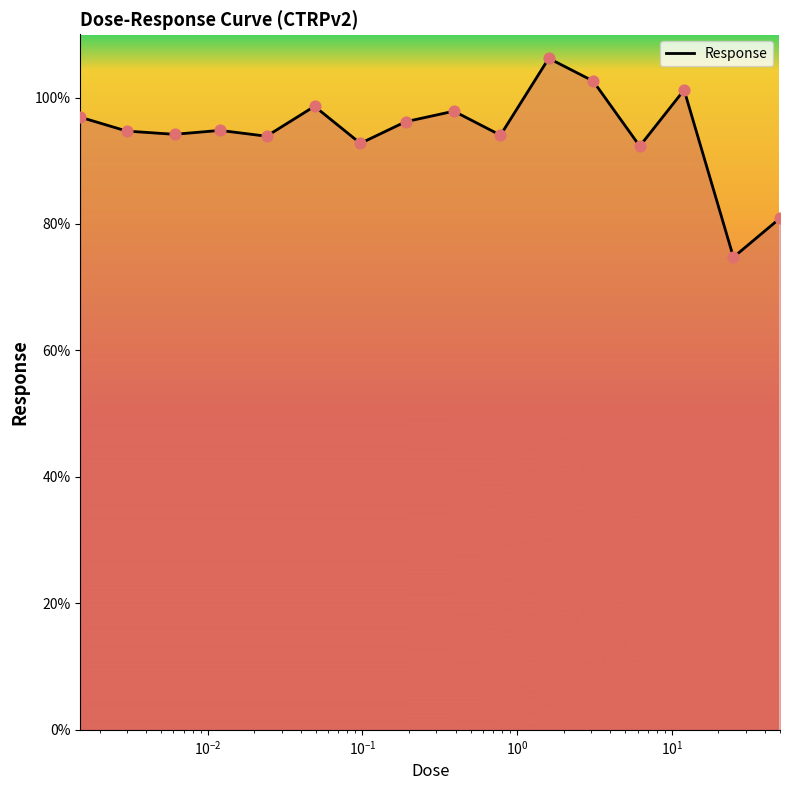

What is the difference between the maximum and minimum values?

31.5